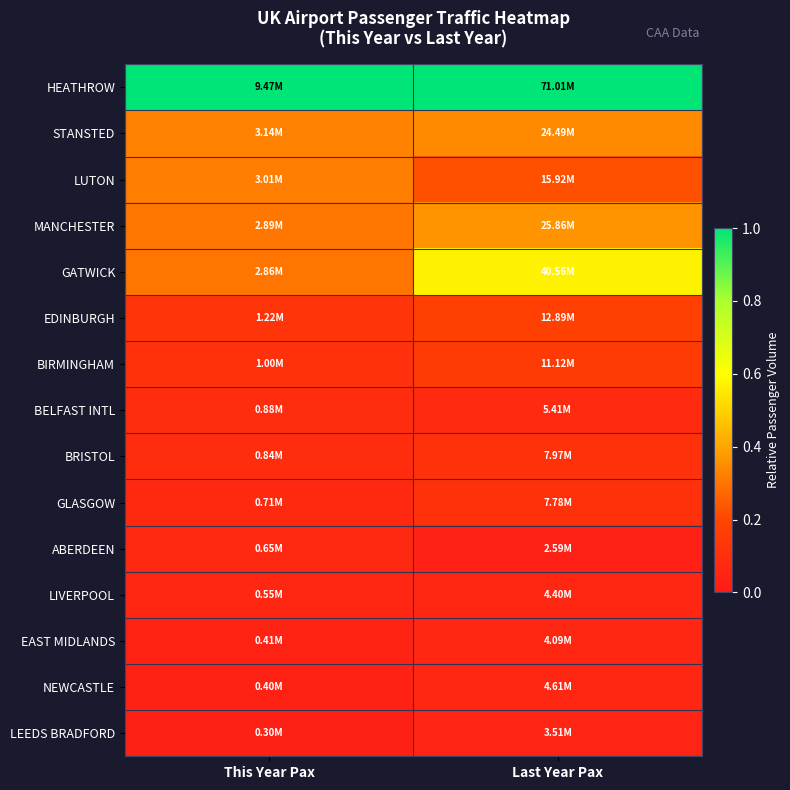

Reading left to right, transcribe all the data shown in this chart.

HEATHROW: This Year Pax=1.0	Last Year Pax=1.0
STANSTED: This Year Pax=0.3	Last Year Pax=0.3
LUTON: This Year Pax=0.3	Last Year Pax=0.2
MANCHESTER: This Year Pax=0.3	Last Year Pax=0.4
GATWICK: This Year Pax=0.3	Last Year Pax=0.6
EDINBURGH: This Year Pax=0.1	Last Year Pax=0.2
BIRMINGHAM: This Year Pax=0.1	Last Year Pax=0.2
BELFAST INTL: This Year Pax=0.1	Last Year Pax=0.1
BRISTOL: This Year Pax=0.1	Last Year Pax=0.1
GLASGOW: This Year Pax=0.1	Last Year Pax=0.1
ABERDEEN: This Year Pax=0.1	Last Year Pax=0.0
LIVERPOOL: This Year Pax=0.1	Last Year Pax=0.1
EAST MIDLANDS: This Year Pax=0.0	Last Year Pax=0.1
NEWCASTLE: This Year Pax=0.0	Last Year Pax=0.1
LEEDS BRADFORD: This Year Pax=0.0	Last Year Pax=0.0